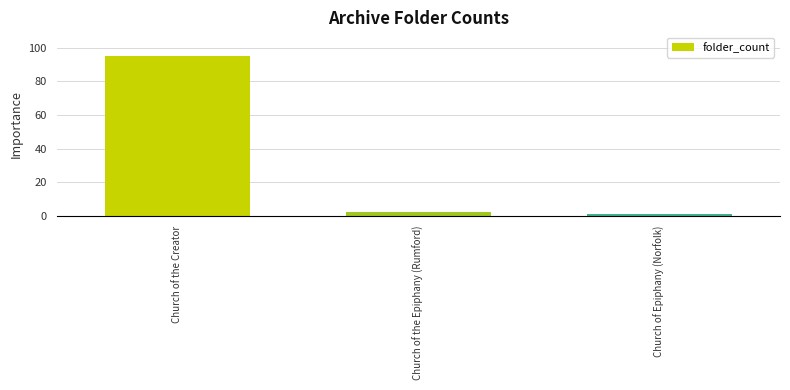

What is the sum of all values?

98